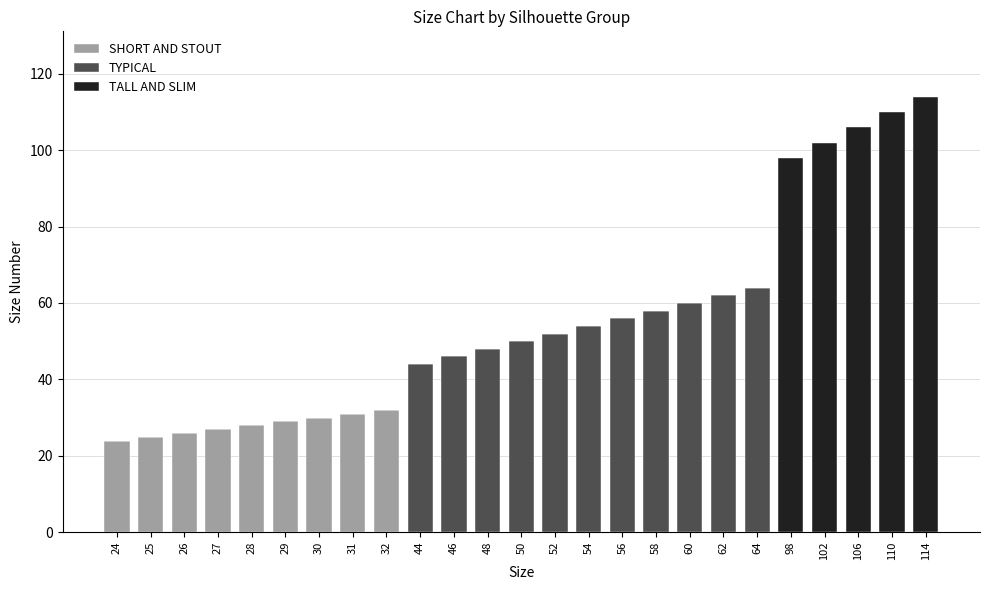

The SHORT AND STOUT series shows -22 at 52. True or false?

False